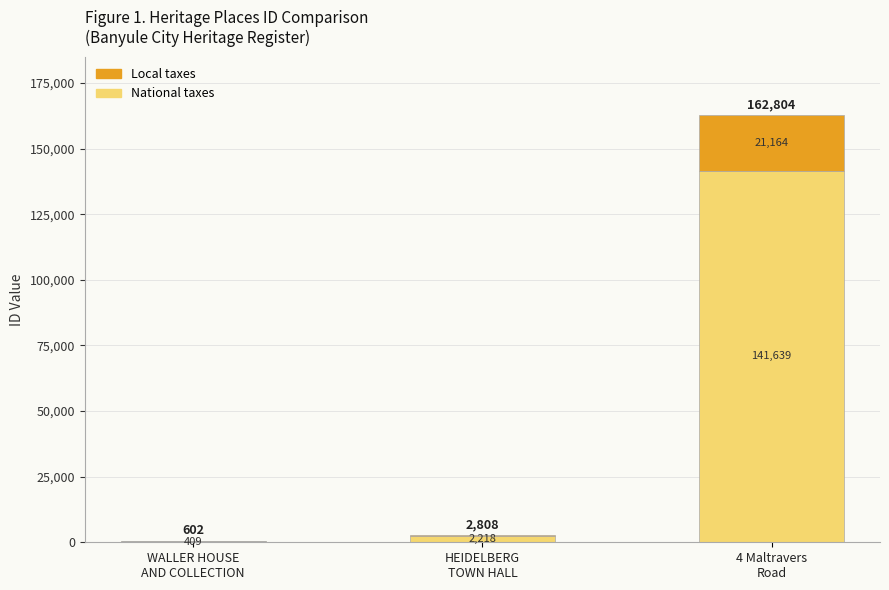

What is the highest value of the National taxes series?

141639.5